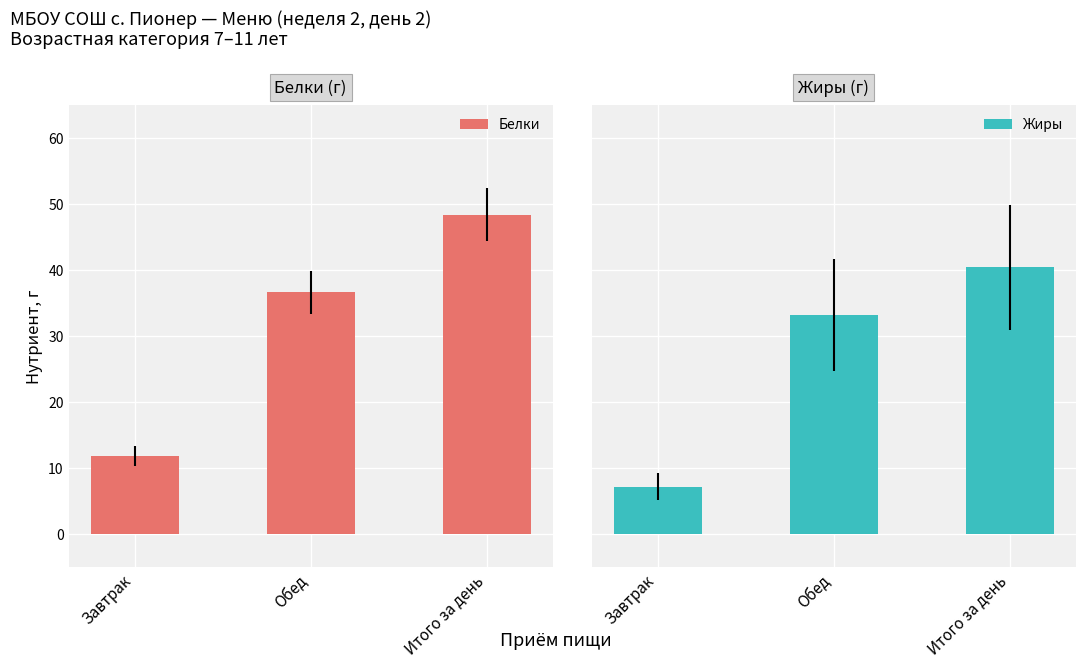

The value of Белки at Обед is 36.6. True or false?

True